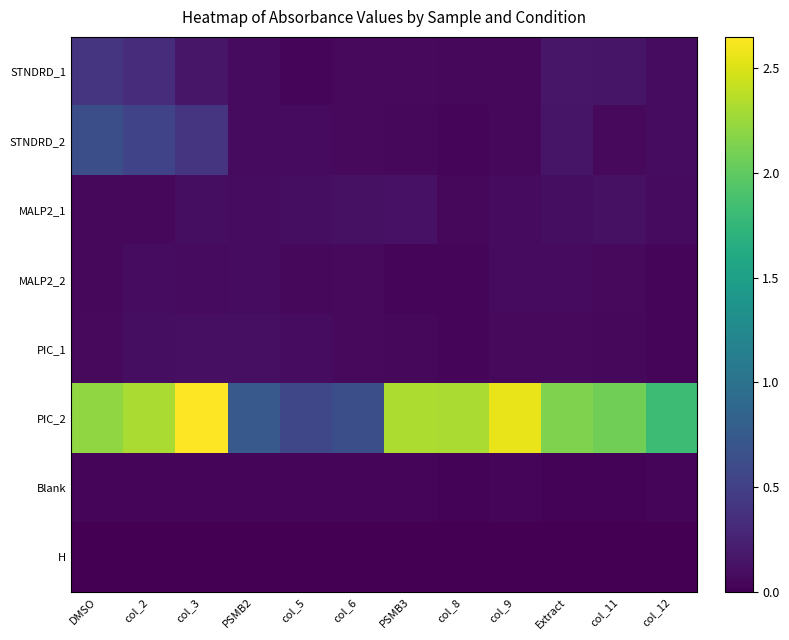

Which series has the largest total across all categories?

PIC_2